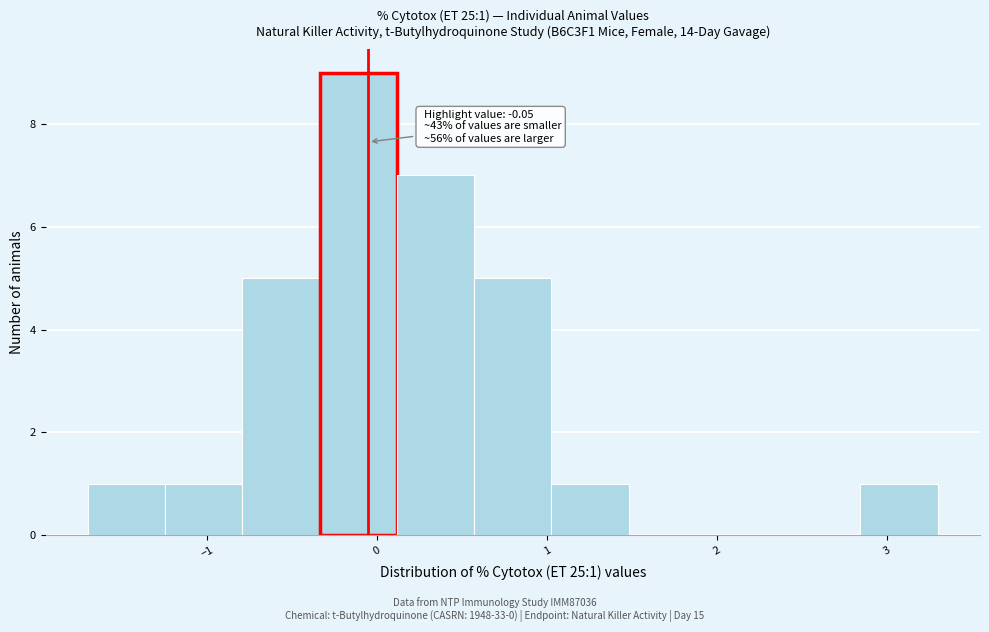

Which range on the x-axis has the tallest bar?

-0.3 to 0.1